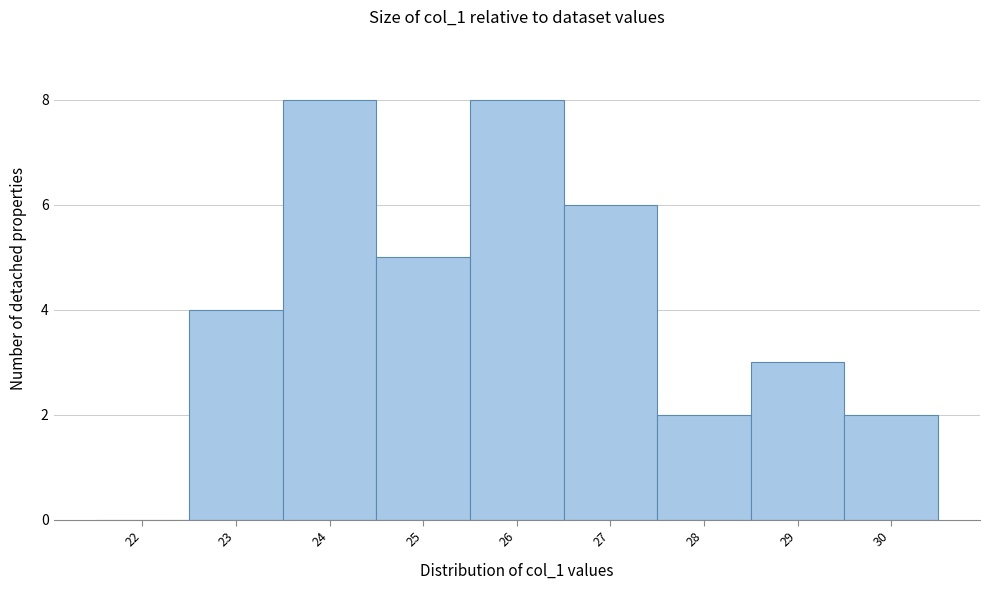

Reading left to right, list all the values displayed in this chart.

22=0	23=4	24=8	25=5	26=8	27=6	28=2	29=3	30=2